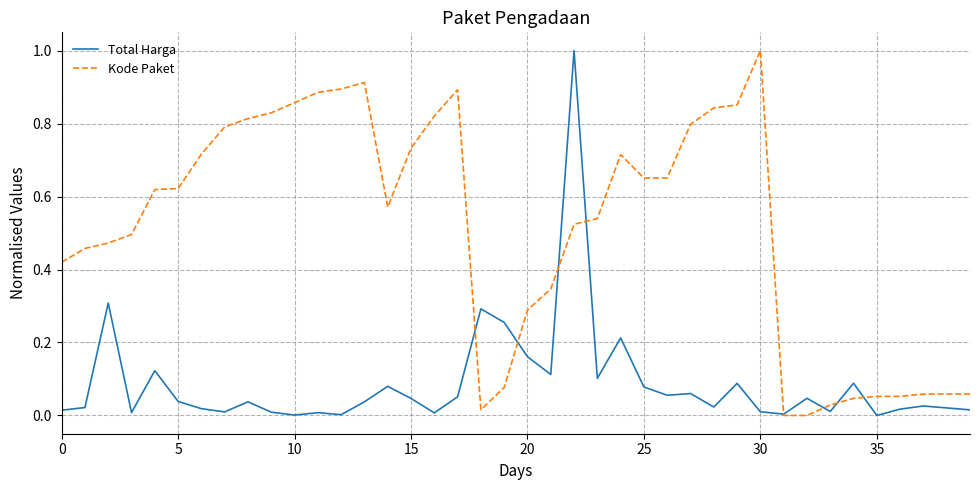

Which series has the largest total across all categories?

Kode Paket